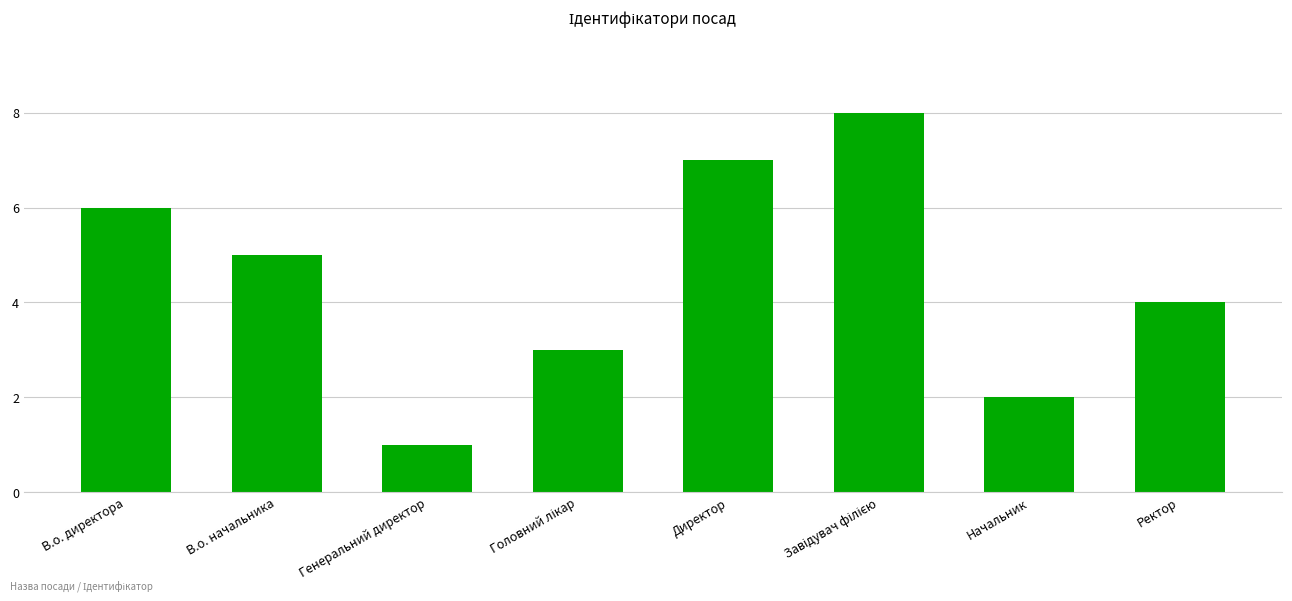

Where is the data nearest to the value 4?

Ректор